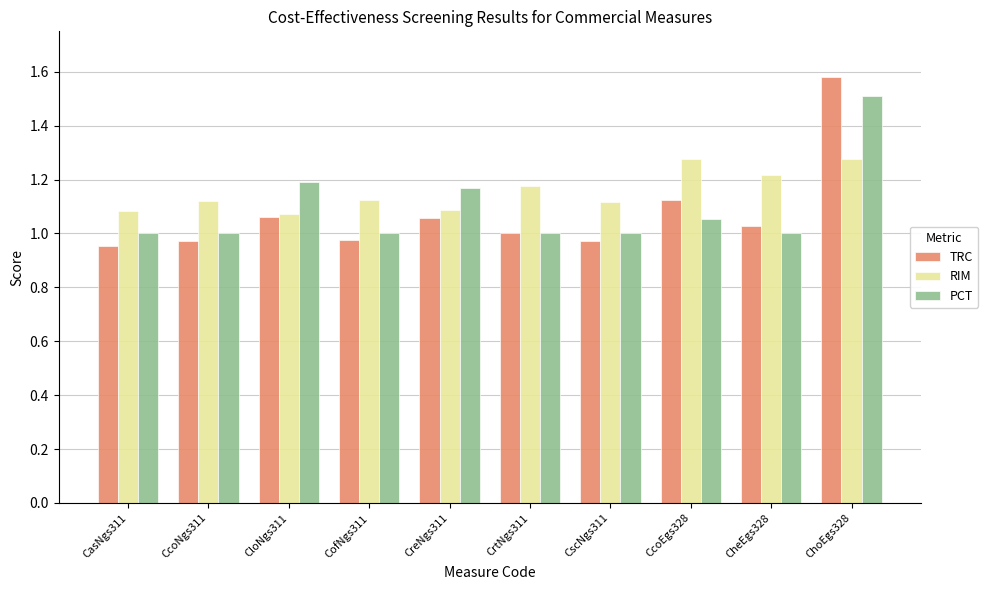

Which series has the widest spread of values?

TRC